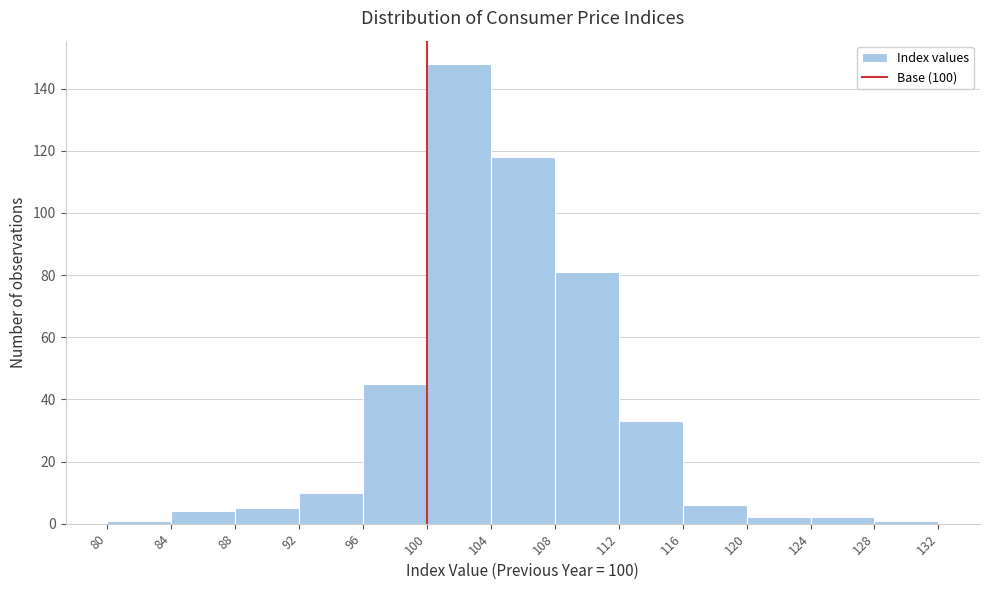

What is the height of the bar covering 92 to 96 on the x-axis? The values are not printed on the chart, so give them approximately, as read against the axis.

10